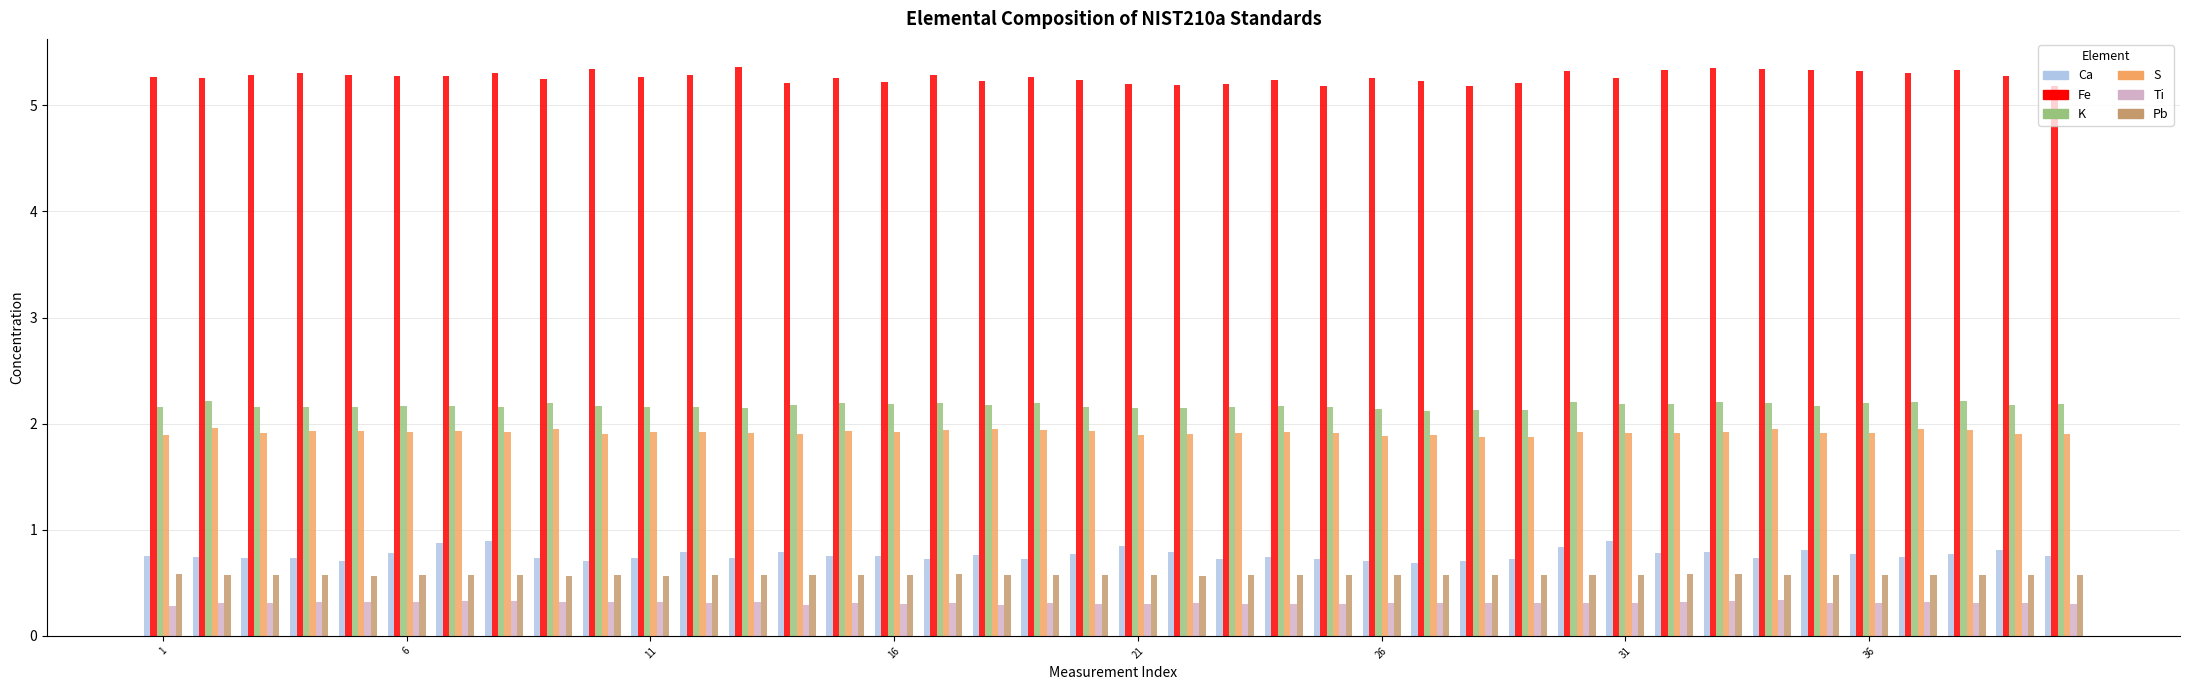

List the series in order of their peak value, highest first.

Fe, K, S, Ca, Pb, Ti